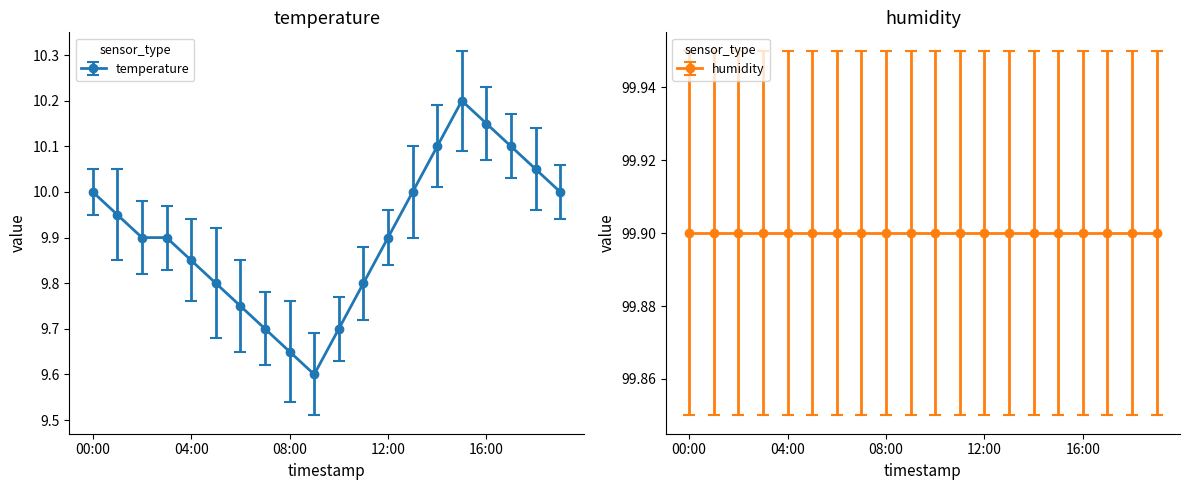

What is the difference between the maximum and minimum values?

0.6